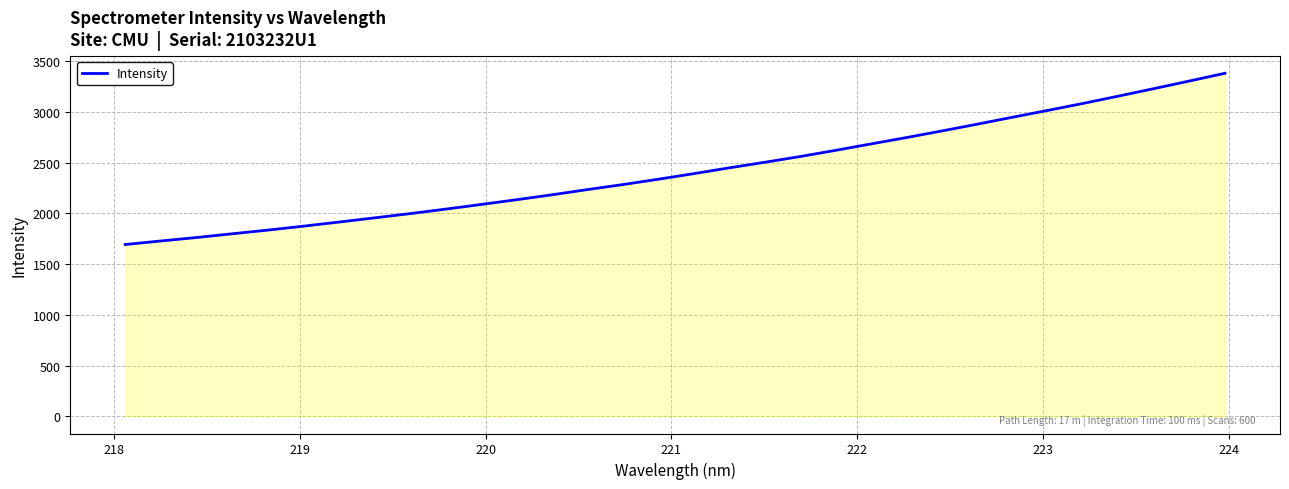

What is the maximum value shown in the chart?

3379.7